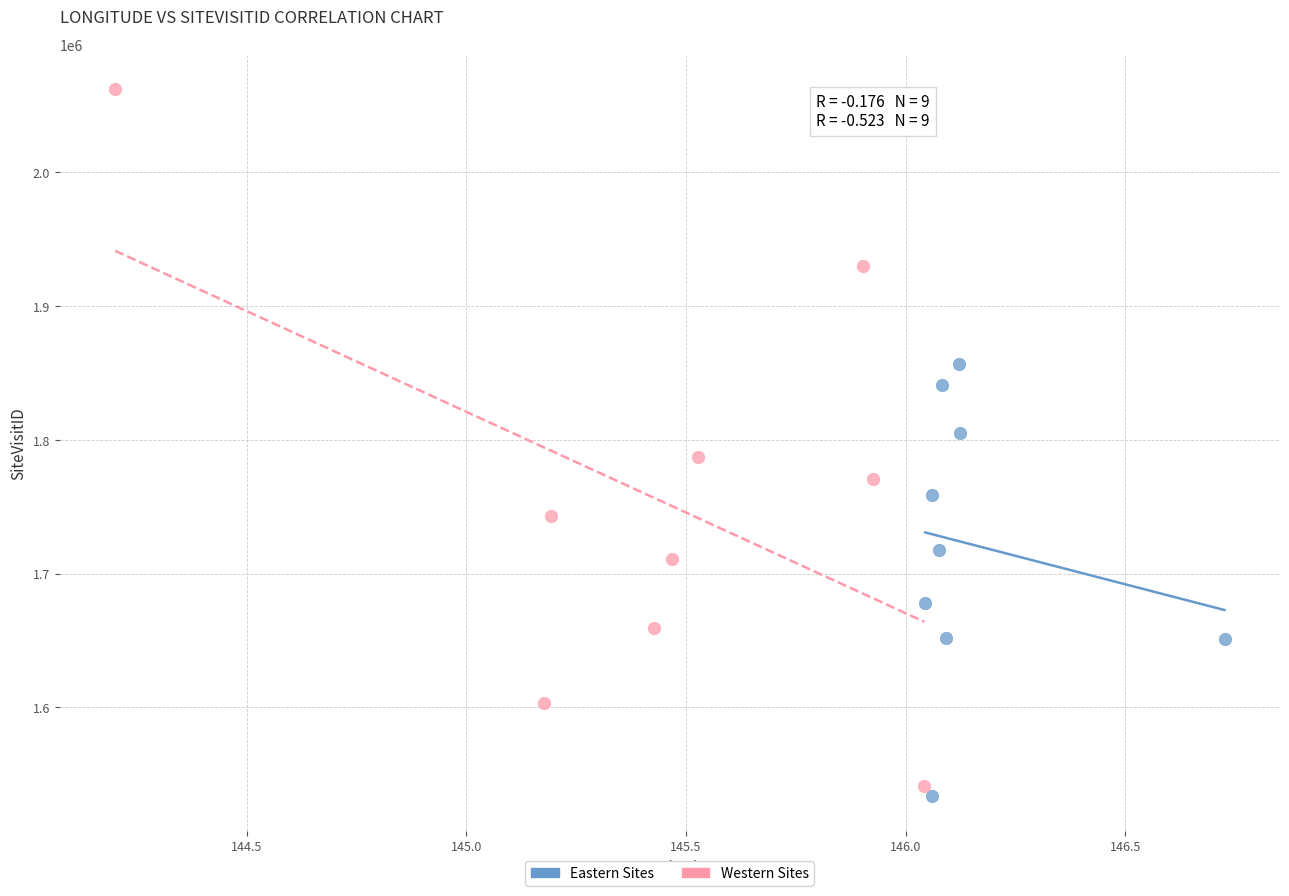

Which series has the widest spread of Y values?

Western Sites